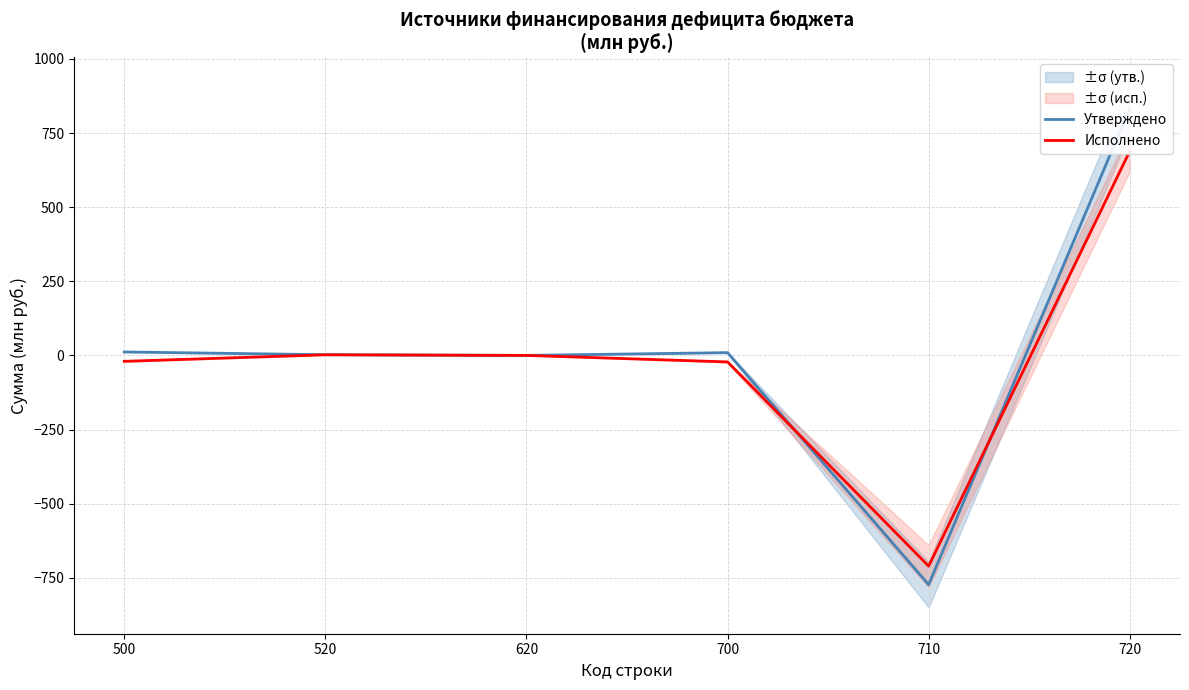

After their last crossing, which series has the higher values: Исполнено or Утверждено?

Утверждено